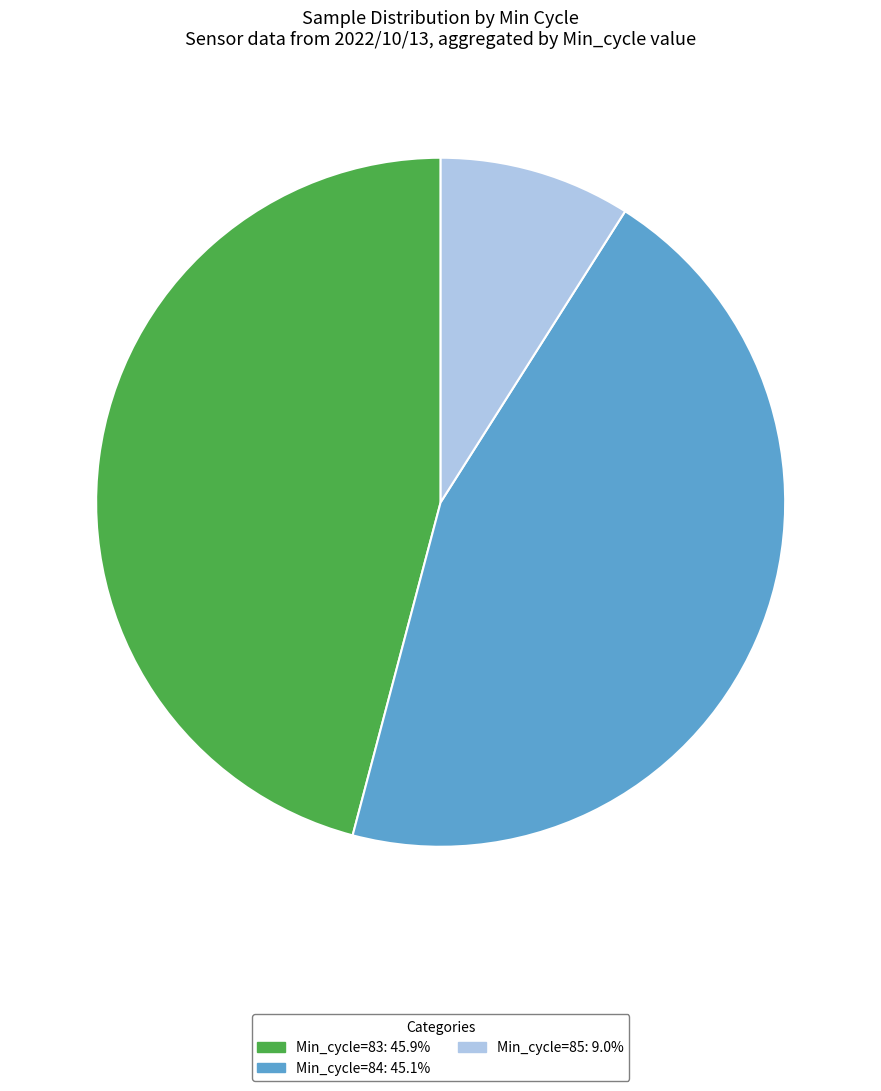

Rank the categories by value from lowest to highest.

Min_cycle=85, Min_cycle=84, Min_cycle=83